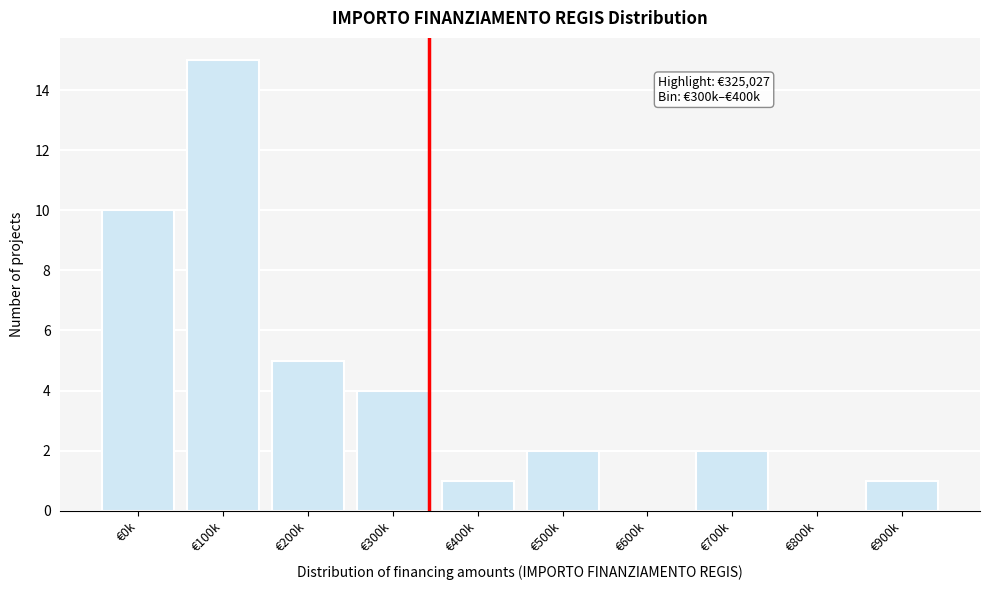

Reading left to right, what are all the values shown in this chart?

€0k=10	€100k=15	€200k=5	€300k=4	€400k=1	€500k=2	€600k=0	€700k=2	€800k=0	€900k=1